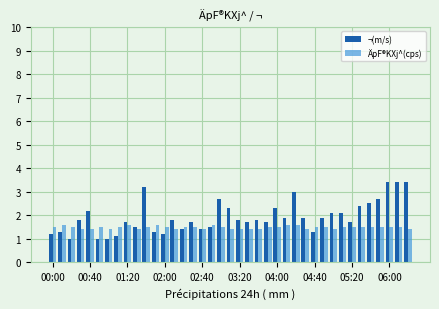

Reading left to right, list all the values displayed in this chart.

¬(m/s): 1.2	1.3	1.0	1.8	2.2	1.0	1.0	1.1	1.7	1.5	3.2	1.3	1.2	1.8	1.4	1.7	1.4	1.5	2.7	2.3	1.8	1.7	1.8	1.7	2.3	1.9	3.0	1.9	1.3	1.9	2.1	2.1	1.7	2.4	2.5	2.7	3.4	3.4	3.4
ÄpF®KXj^(cps): 1.5	1.6	1.5	1.4	1.4	1.5	1.4	1.5	1.6	1.4	1.5	1.6	1.5	1.4	1.5	1.5	1.4	1.6	1.5	1.4	1.4	1.4	1.4	1.5	1.5	1.6	1.6	1.4	1.5	1.5	1.4	1.5	1.5	1.5	1.5	1.5	1.5	1.5	1.4